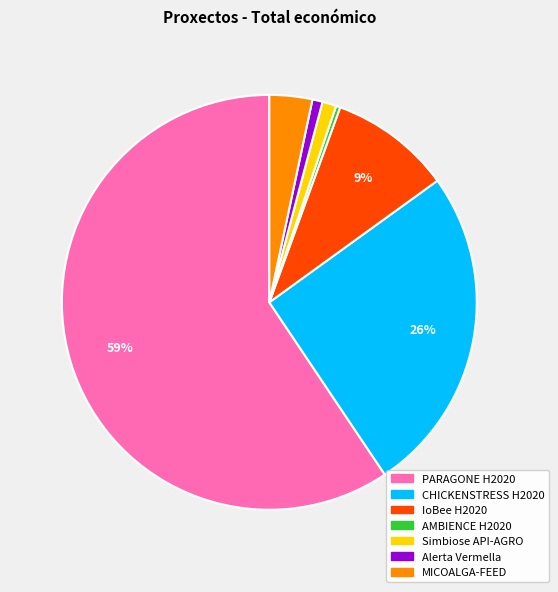

Between Simbiose API-AGRO and IoBee H2020, which is larger?

IoBee H2020